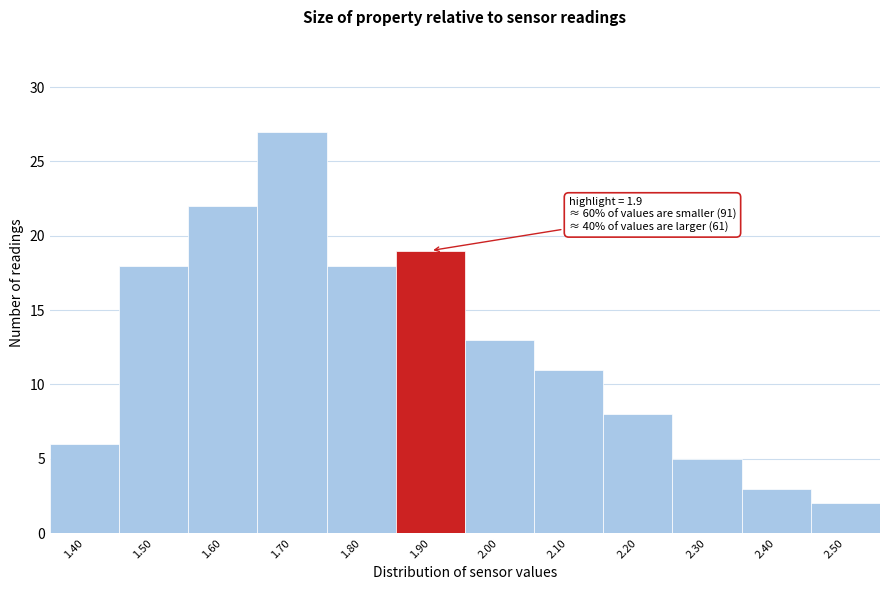

Reading right to left, extract all data points from this chart.

2.50=2	2.40=3	2.30=5	2.20=8	2.10=11	2.00=13	1.90=19	1.80=18	1.70=27	1.60=22	1.50=18	1.40=6